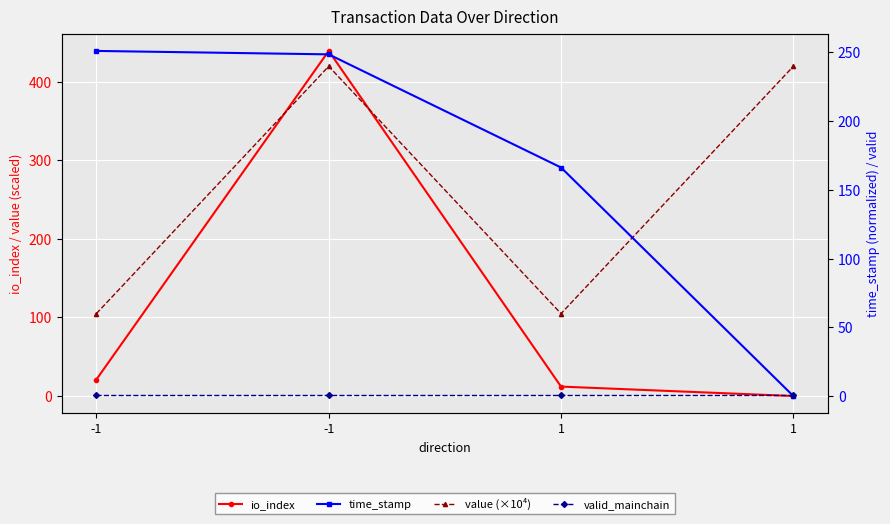

What is the value of the valid_mainchain point at the 4th from the left?

1.0